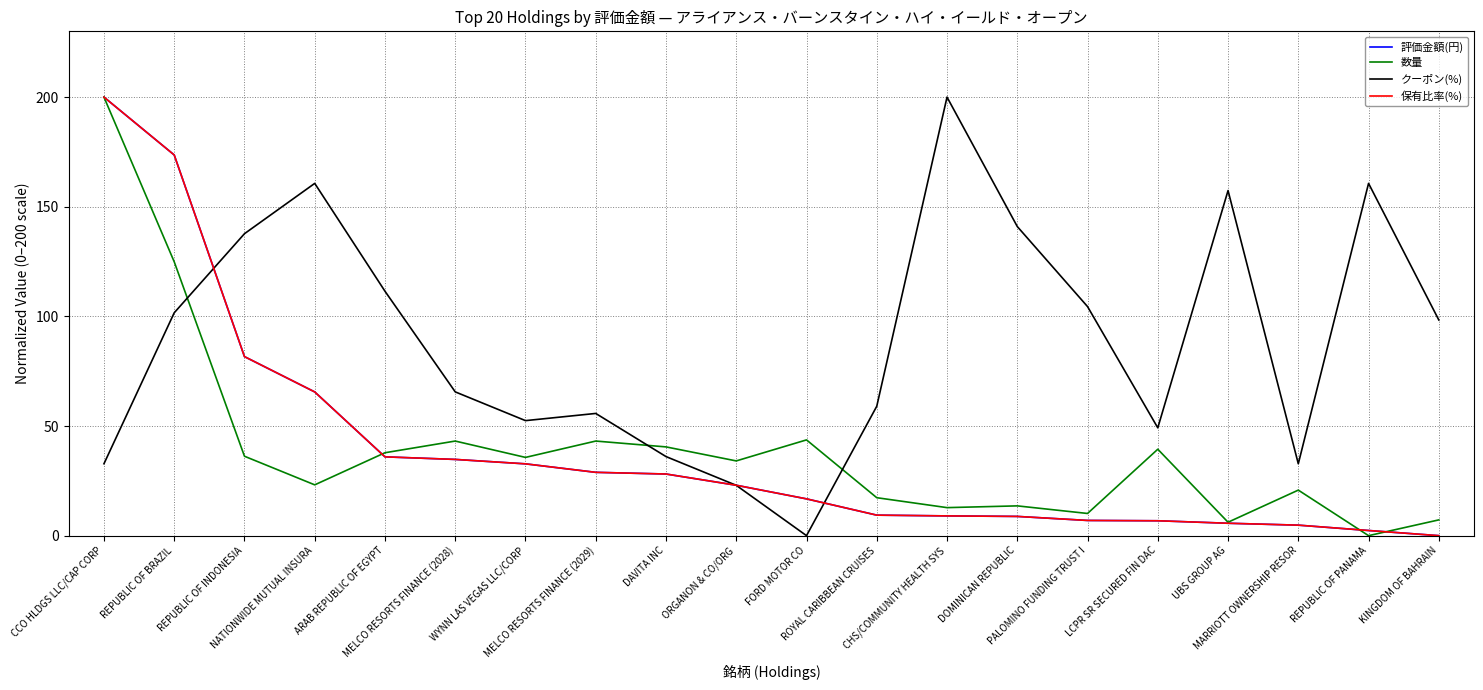

Does the chart have visible grid lines?

Yes